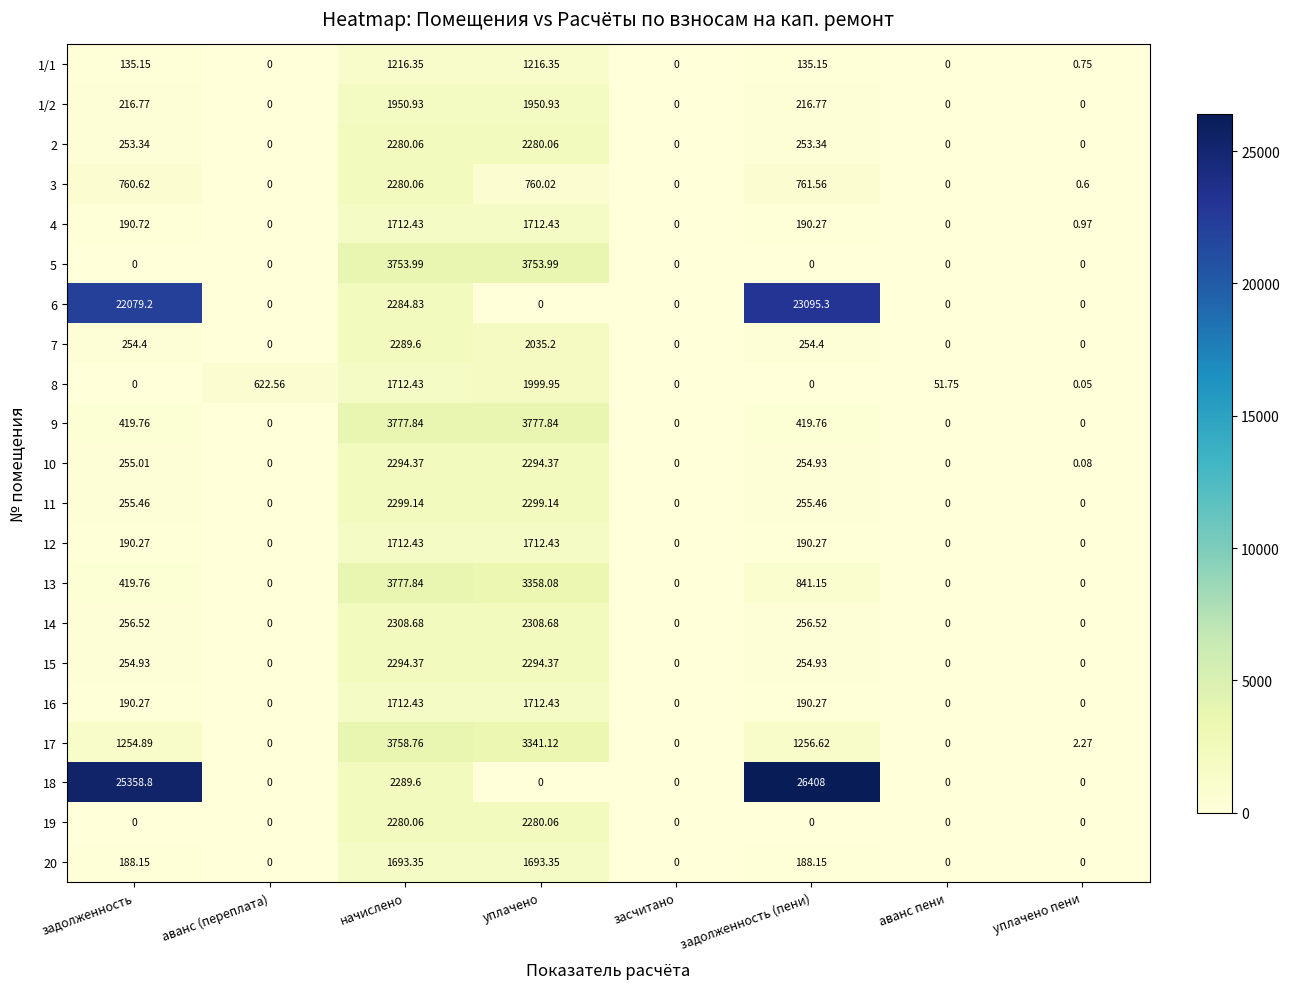

What is the total value across all series at задолженность?

52934.0